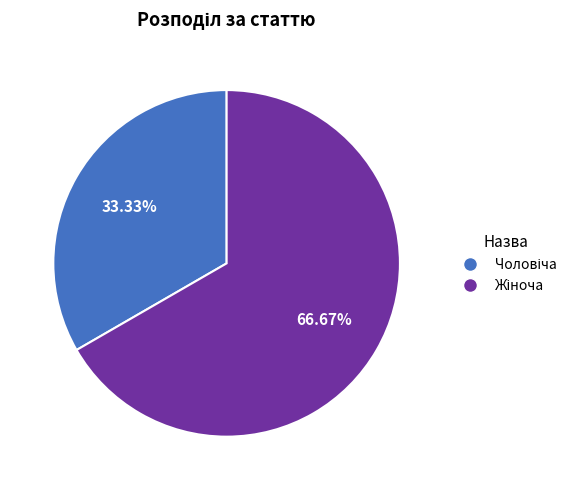

Does any single category account for the majority?

Yes